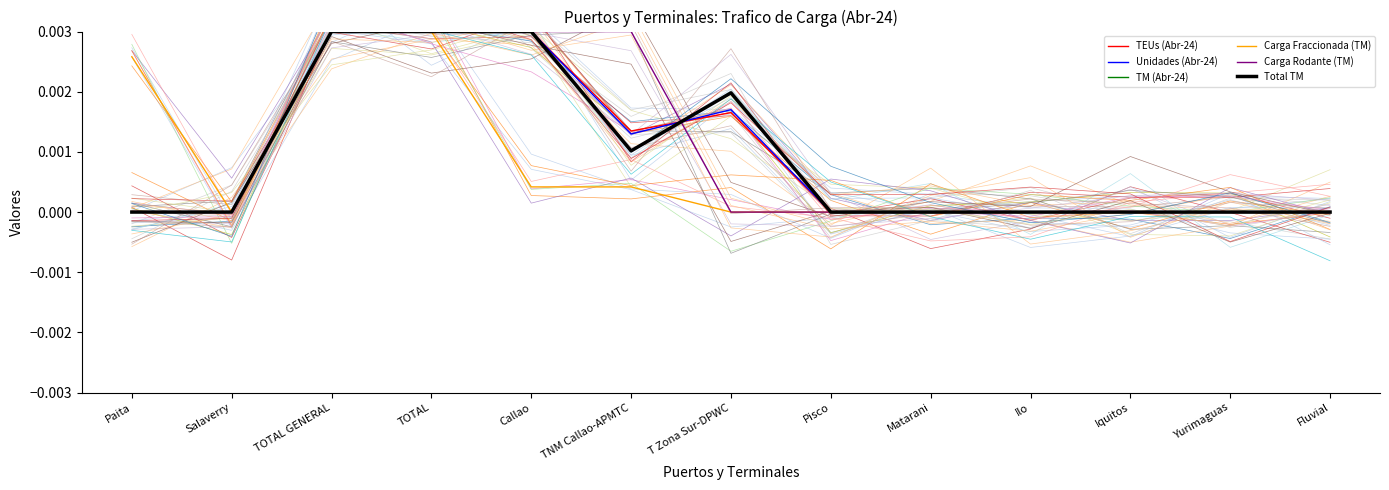

True or false: Carga Fraccionada (TM) has more than 0 points higher than both neighbors.

False